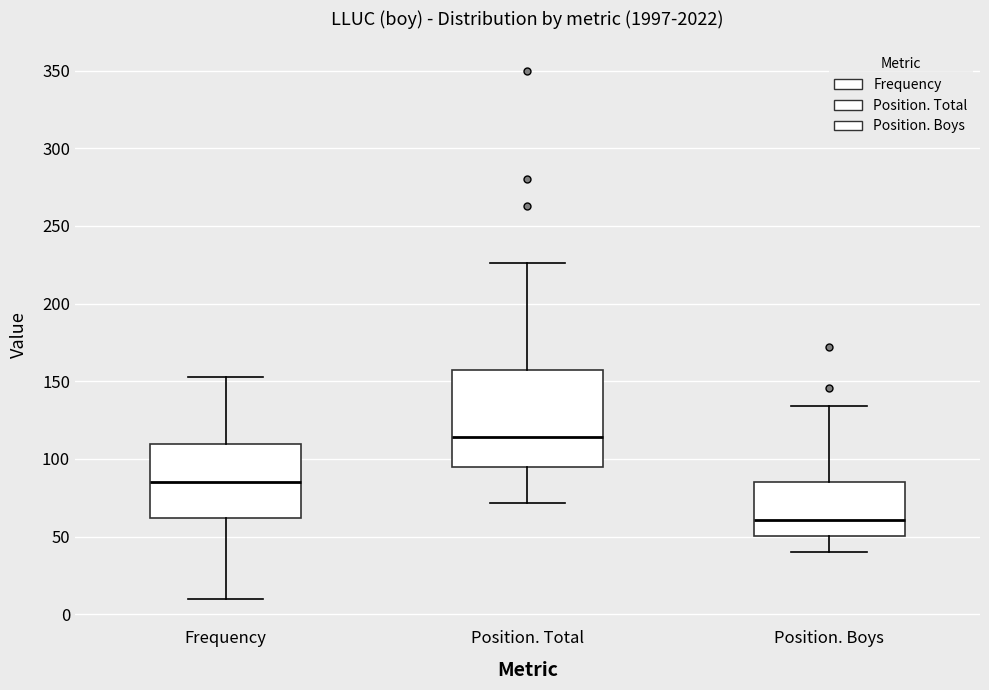

Reading left to right, transcribe this box plot: for each box, give where its median line is, the range the box spans, and where its two whiskers end, as read against the y-axis. The values are not printed on the chart, so give them approximately, as read against the axis.

Frequency: median 85, box 60 to 110, whiskers 10 to 155
Position. Total: median 115, box 95 to 155, whiskers 70 to 225
Position. Boys: median 60, box 50 to 85, whiskers 40 to 135